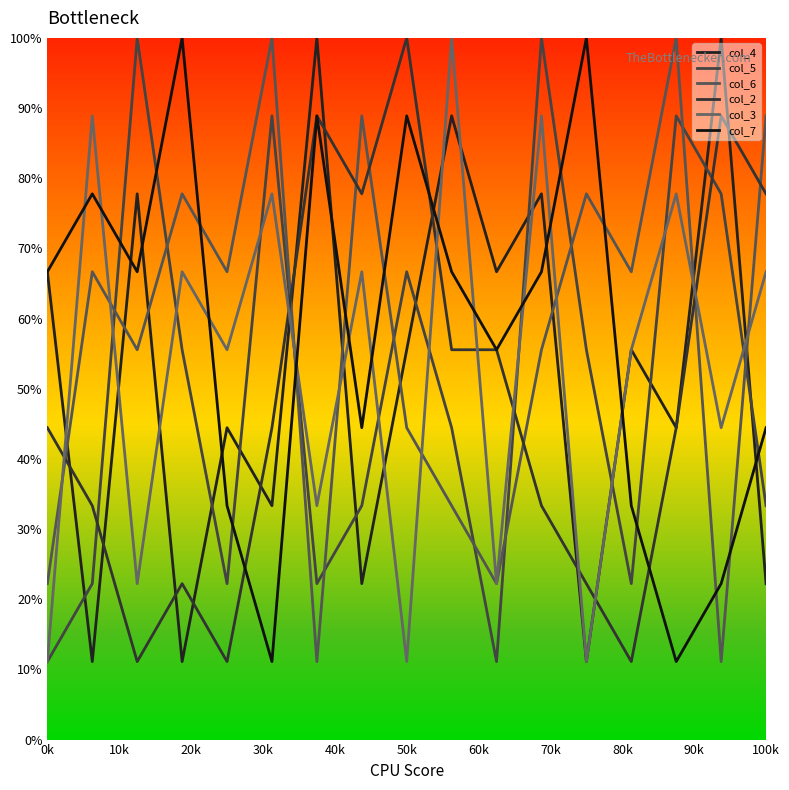

Does the chart display data point markers on the line(s)?

No